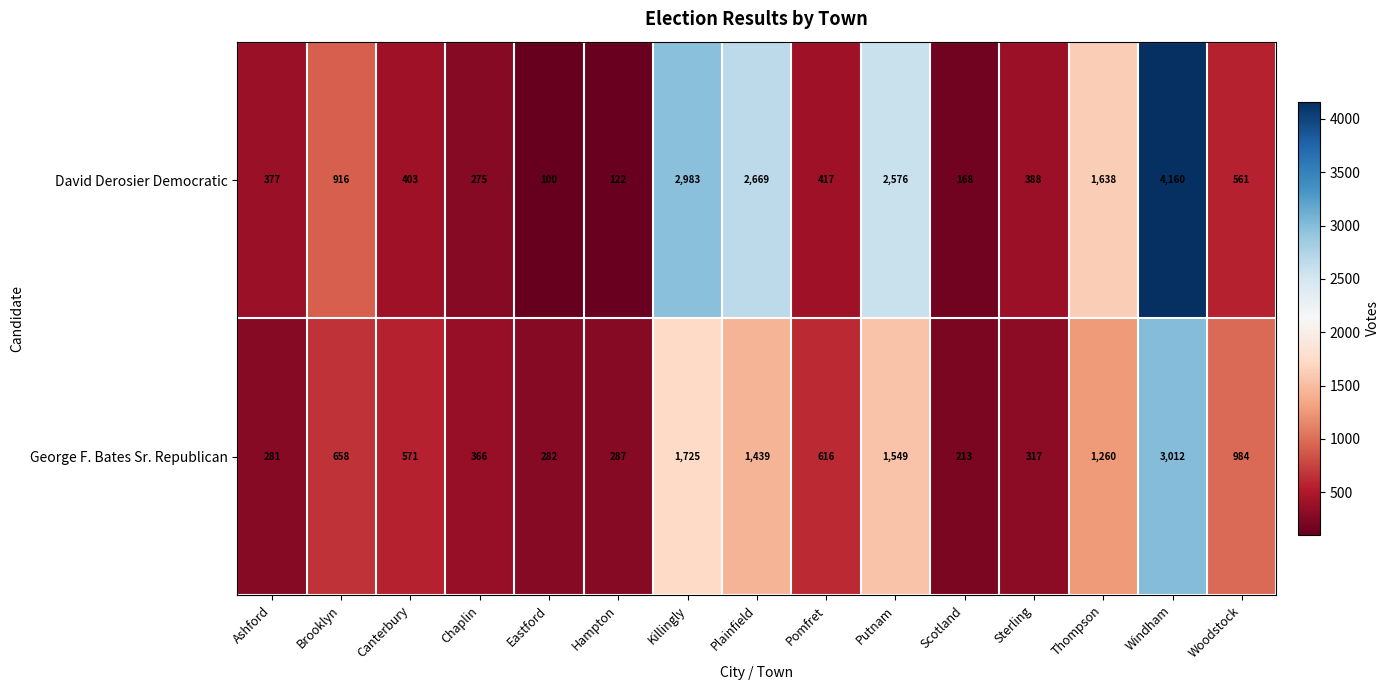

Which label corresponds to the smallest value in the chart?

Eastford